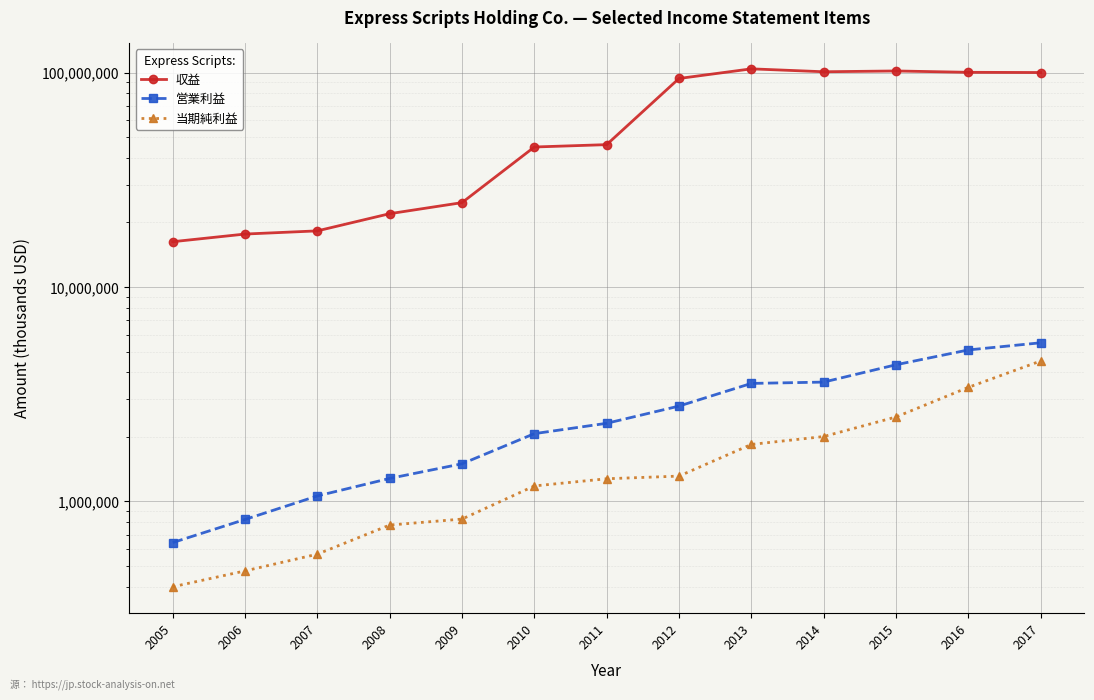

True or false: 営業利益 and 収益 cross at least once.

False